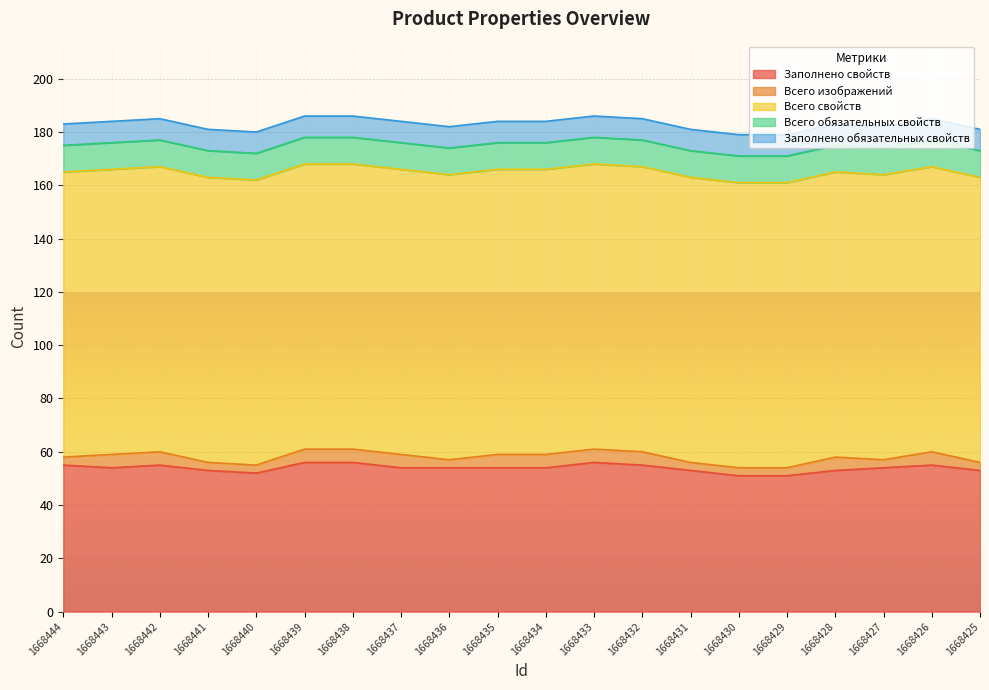

List the labels in order of Заполнено свойств value, smallest first.

1668430, 1668429, 1668440, 1668441, 1668431, 1668428, 1668425, 1668443, 1668437, 1668436, 1668435, 1668434, 1668427, 1668444, 1668442, 1668432, 1668426, 1668439, 1668438, 1668433